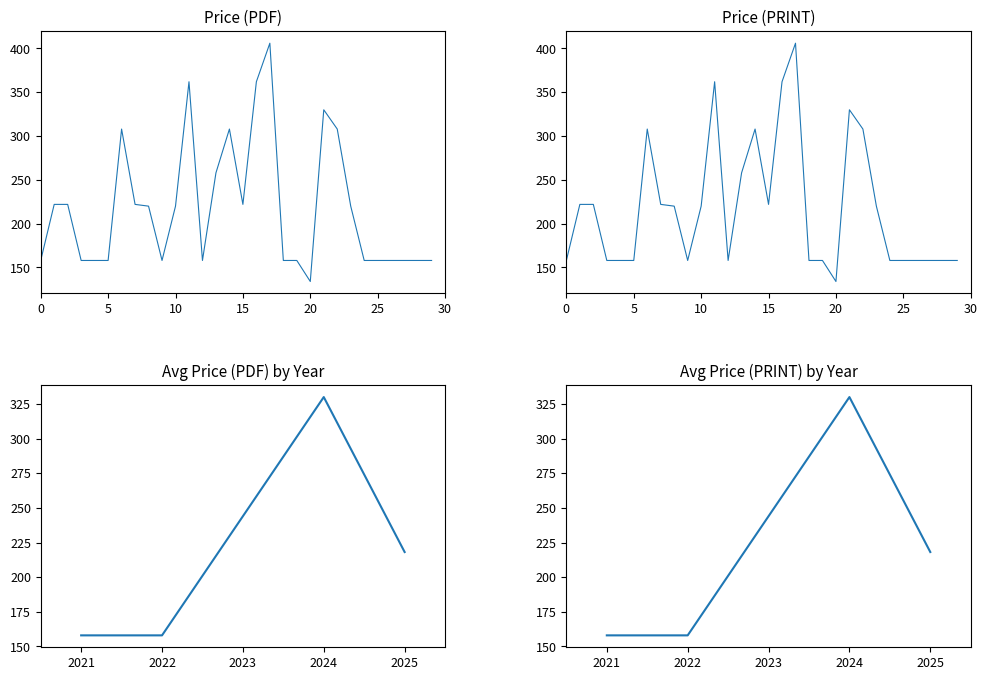

True or false: Price (PRINT) and Price (PDF) cross at least once.

False